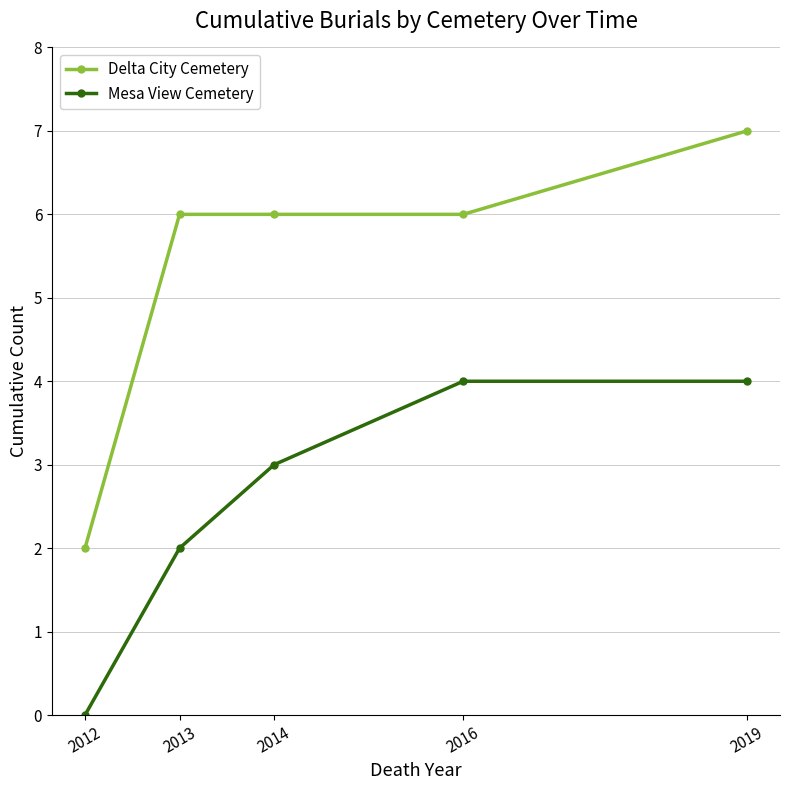

What value does the Delta City Cemetery series have at 2012?

2